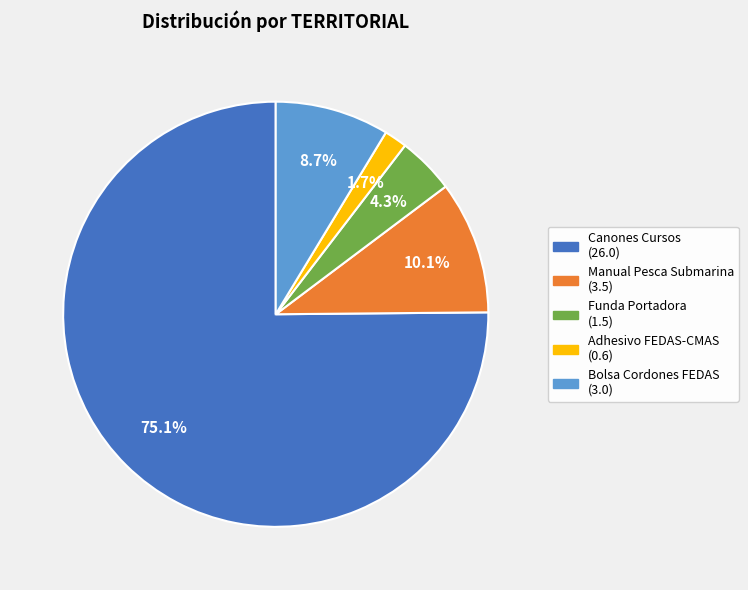

True or false: Manual Pesca Submarina accounts for 2% of the total.

False